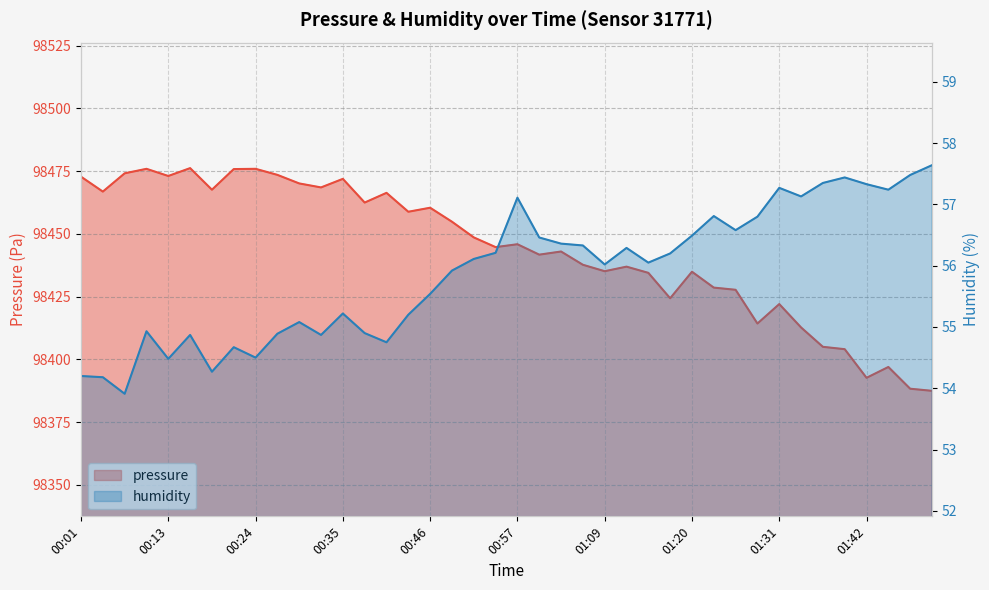

Rank the series by their maximum value, from highest to lowest.

pressure, humidity